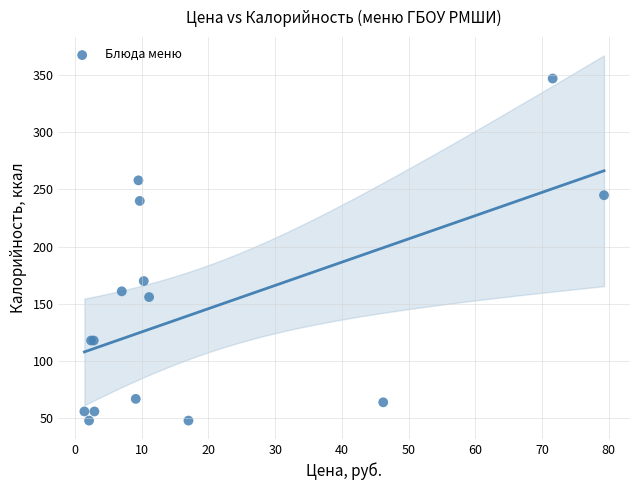

What Y value in the scatter plot is closest to 197?

170